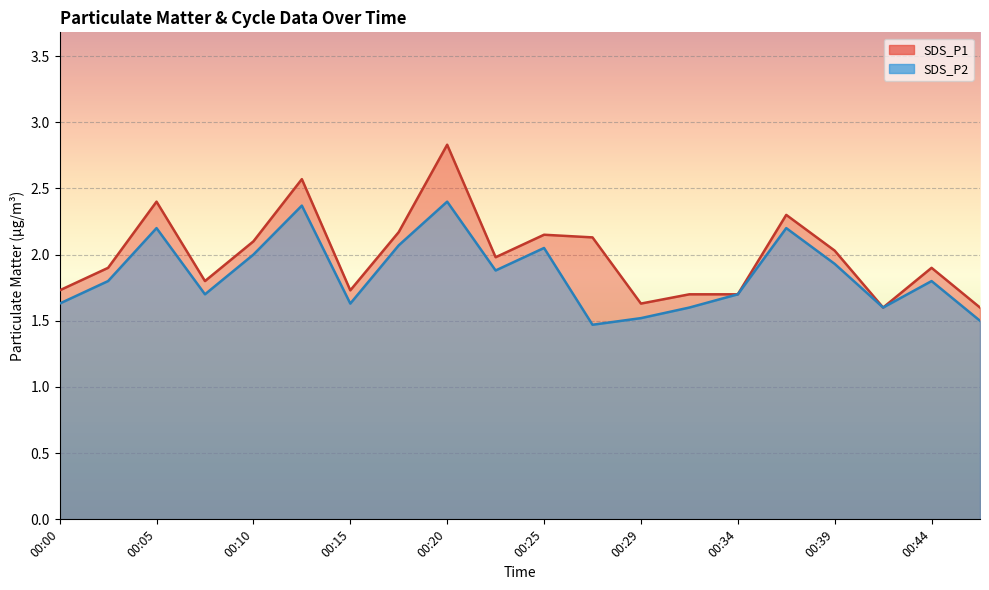

The value of SDS_P2 at 00:10 is 2.7. True or false?

False